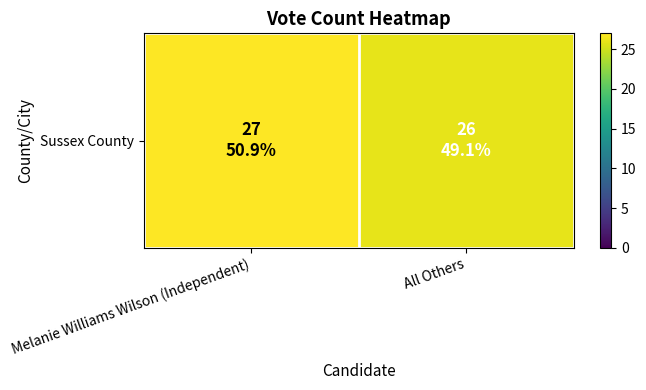

Reading left to right, transcribe all the data shown in this chart.

Melanie Williams Wilson (Independent)=27	All Others=26